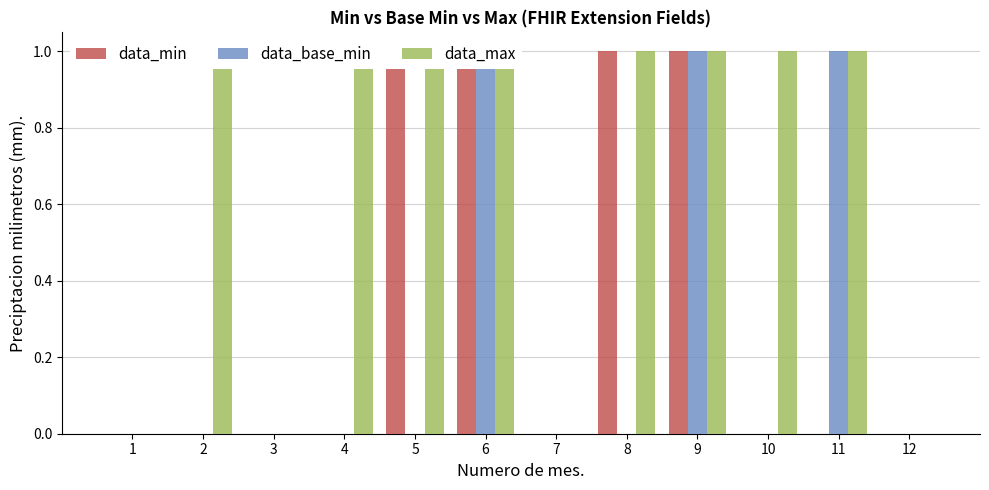

The data_base_min series shows 1 at 9. True or false?

True